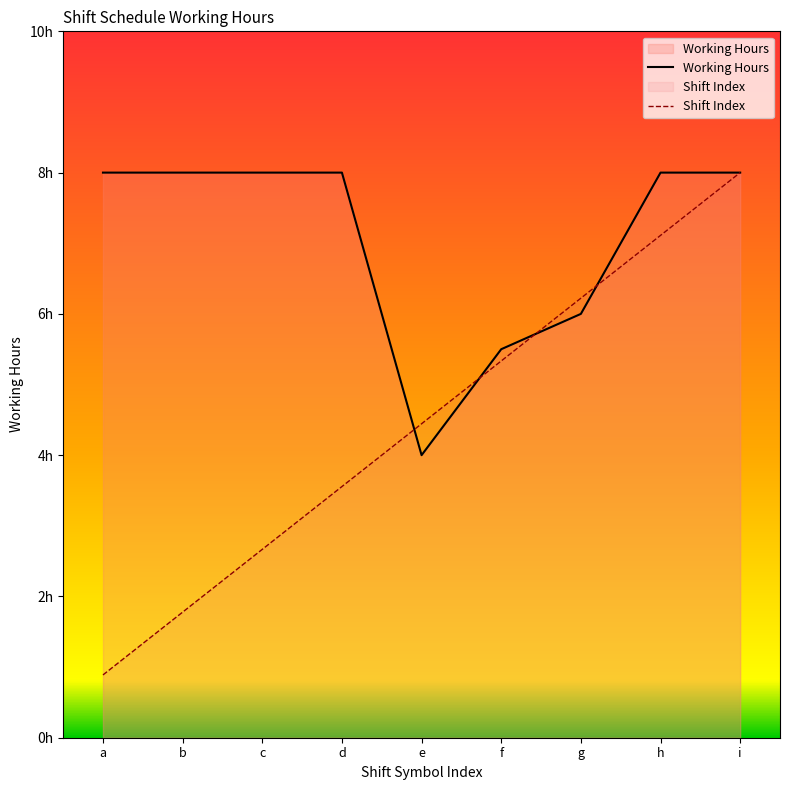

Rank the series by their average value, from lowest to highest.

Shift Index, Working Hours